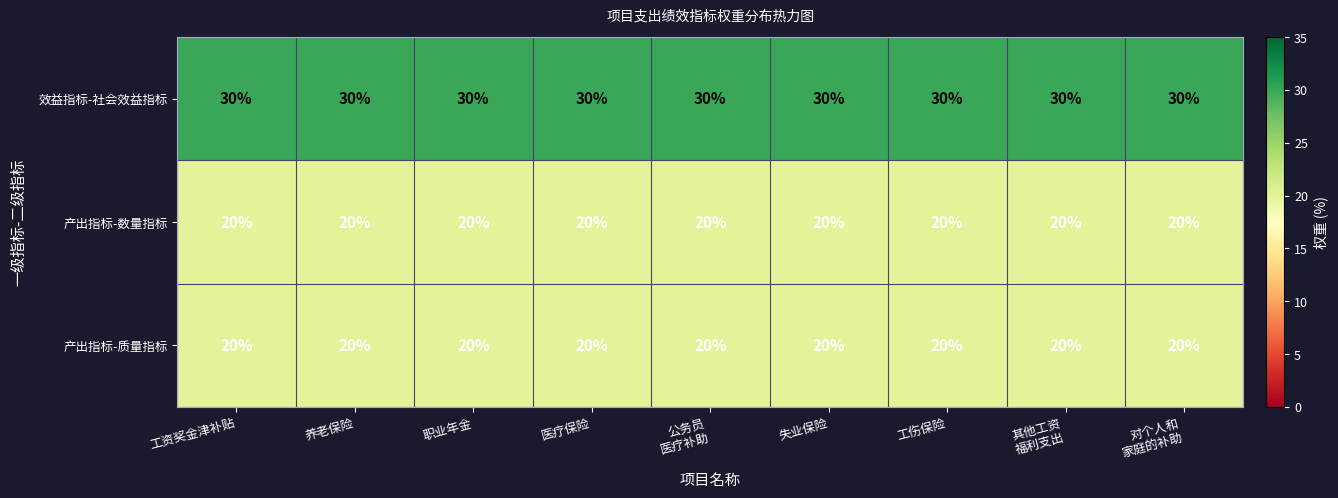

Which series has the largest total across all categories?

效益指标-社会效益指标